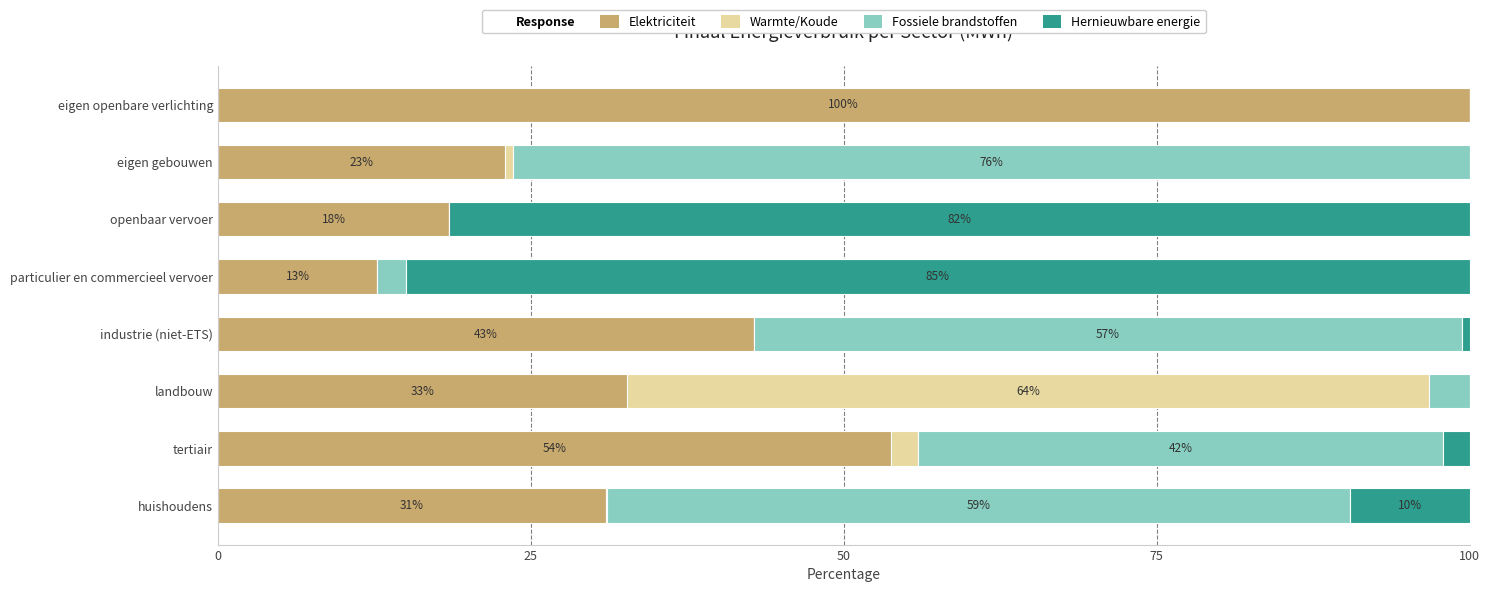

What is the total value across all series at eigen openbare verlichting?

100.0